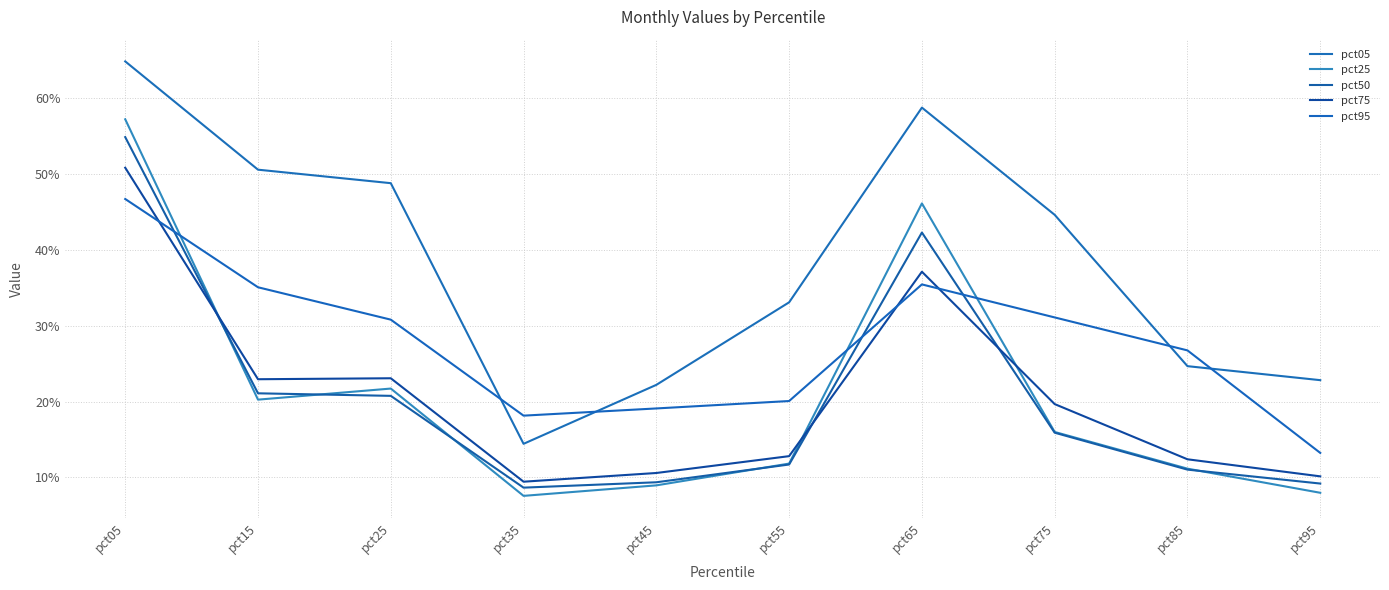

Does the chart display data point markers on the line(s)?

No